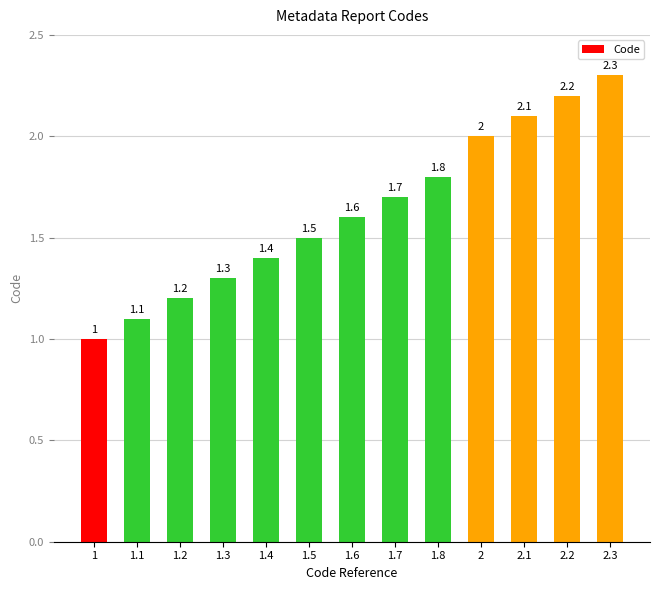

Which category has the highest value across all series?

2.3